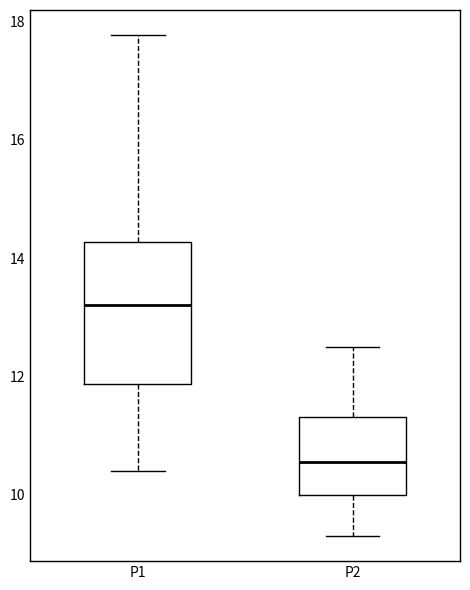

Where is the lower edge of the box for P2 on the y-axis? The values are not printed on the chart, so give them approximately, as read against the axis.

10.0